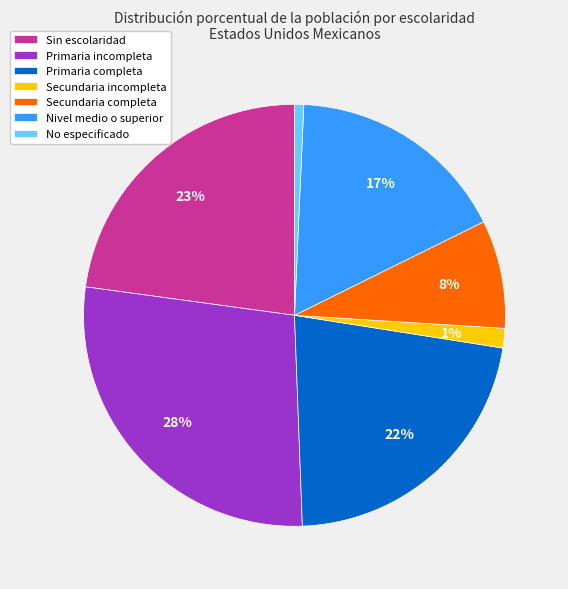

Is the sum of Nivel medio o superior and Secundaria completa greater than half?

No